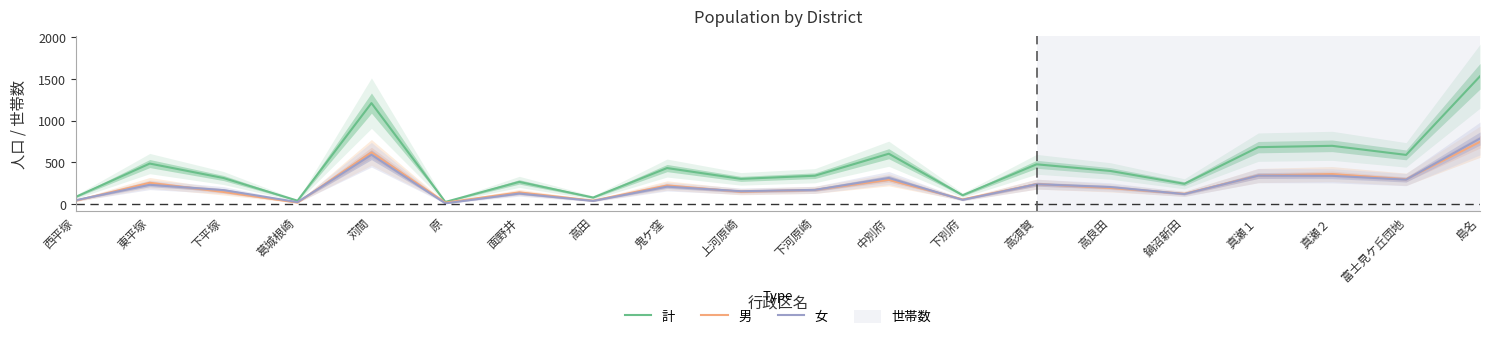

Which series has the largest range (max minus min)?

計